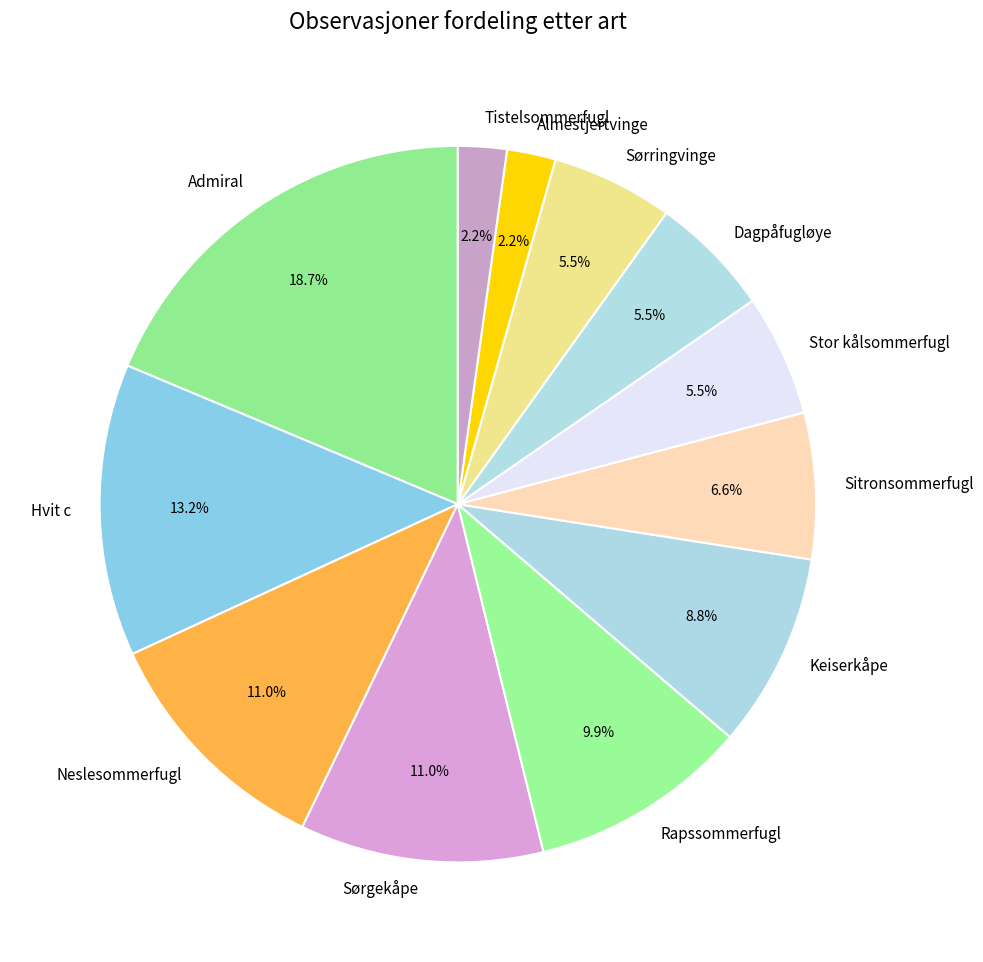

Is there any slice that represents more than half of the pie?

No